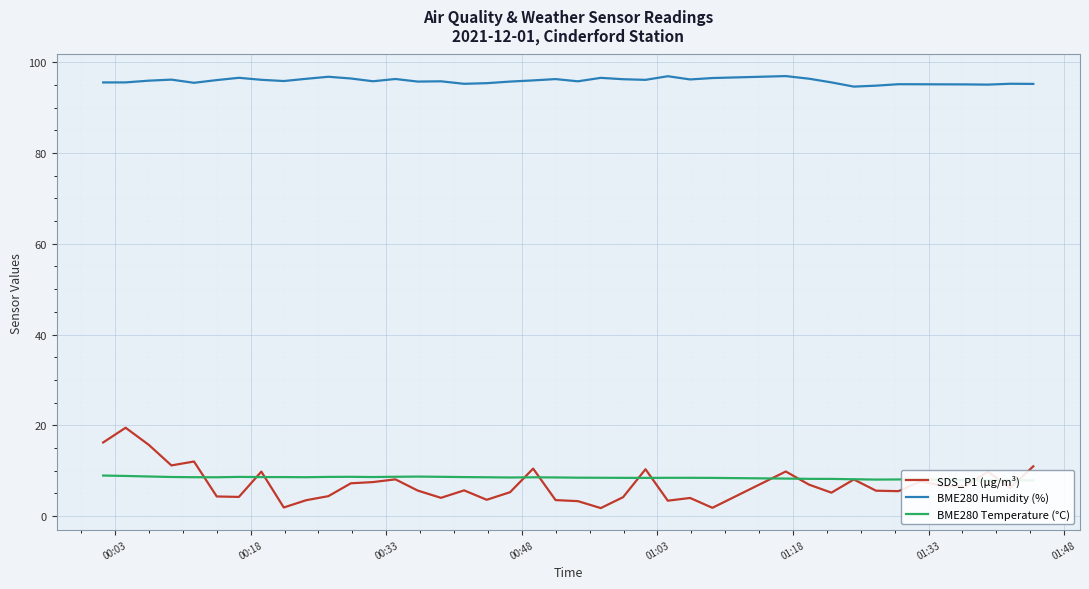

Reading left to right, what are all the values shown in this chart?

SDS_P1 (µg/m³): 16.2	19.5	15.7	11.2	12.0	4.3	4.2	9.8	1.9	3.5	4.4	7.2	7.5	8.1	5.6	4.0	5.7	3.6	5.3	10.5	3.5	3.3	1.8	4.2	10.3	3.4	4.0	1.8	9.8	6.9	5.2	8.1	5.6	5.5	7.7	6.6	6.6	9.8	6.2	11.0
BME280 Humidity (%): 95.5	95.5	95.9	96.2	95.5	96.1	96.6	96.1	95.8	96.3	96.8	96.4	95.8	96.3	95.7	95.8	95.2	95.4	95.7	96.0	96.3	95.8	96.5	96.2	96.1	96.9	96.2	96.5	96.9	96.4	95.5	94.6	94.8	95.2	95.1	95.1	95.1	95.1	95.2	95.2
BME280 Temperature (°C): 8.9	8.8	8.7	8.6	8.6	8.6	8.6	8.6	8.6	8.6	8.6	8.7	8.6	8.7	8.7	8.7	8.6	8.6	8.5	8.6	8.5	8.5	8.4	8.4	8.4	8.4	8.4	8.4	8.3	8.2	8.2	8.1	8.1	8.1	8.1	8.0	7.9	7.8	7.9	7.9